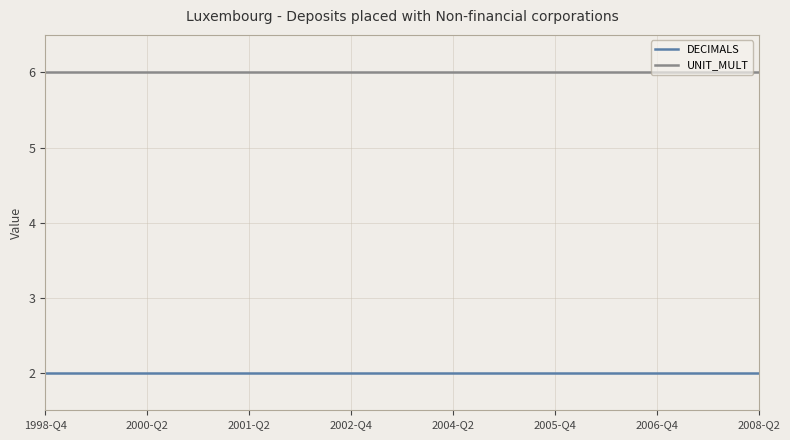

What is the smallest value displayed?

2.0